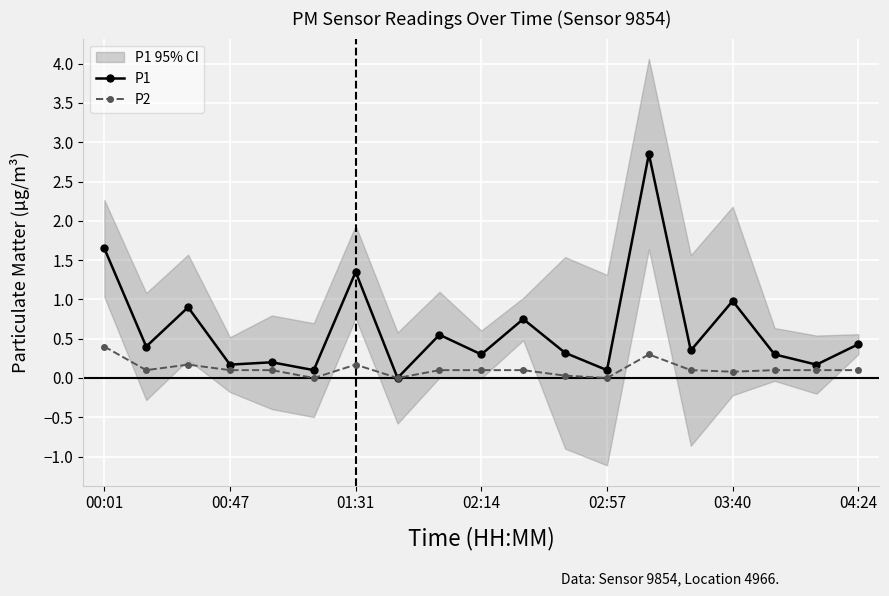

True or false: P1 has a value of 1.0 at 03:40.

True